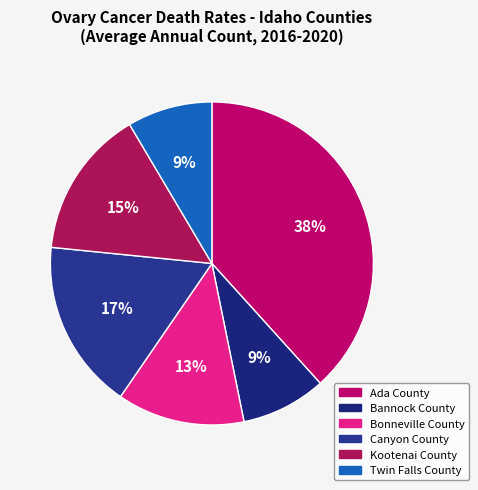

True or false: Canyon County accounts for 25% of the total.

False